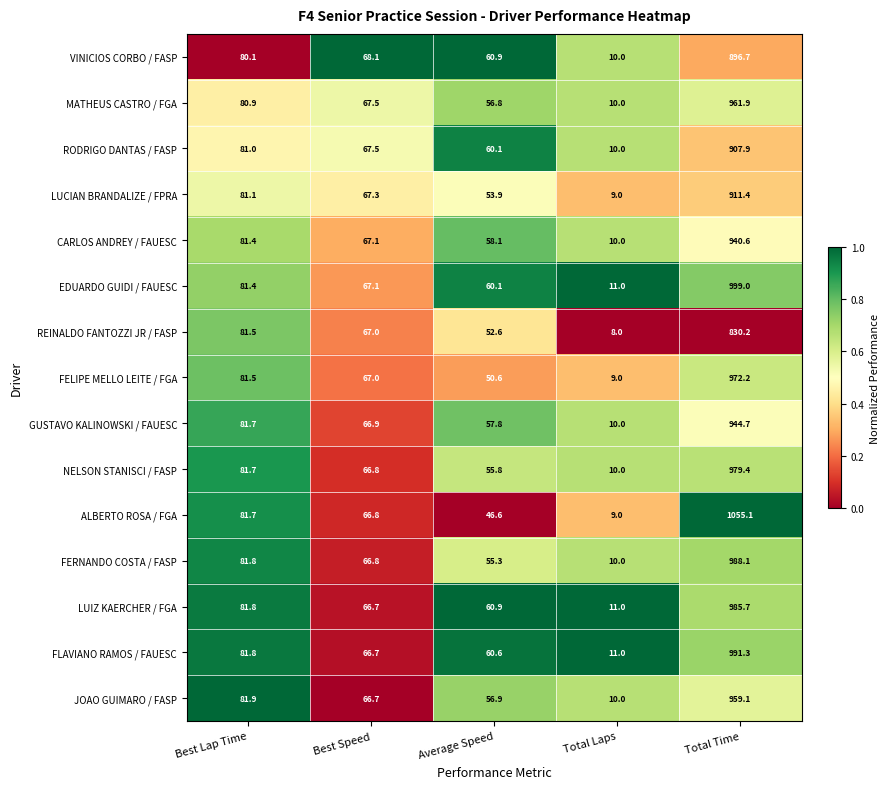

Where does the FERNANDO COSTA / FASP series first go above 66?

Best Lap Time